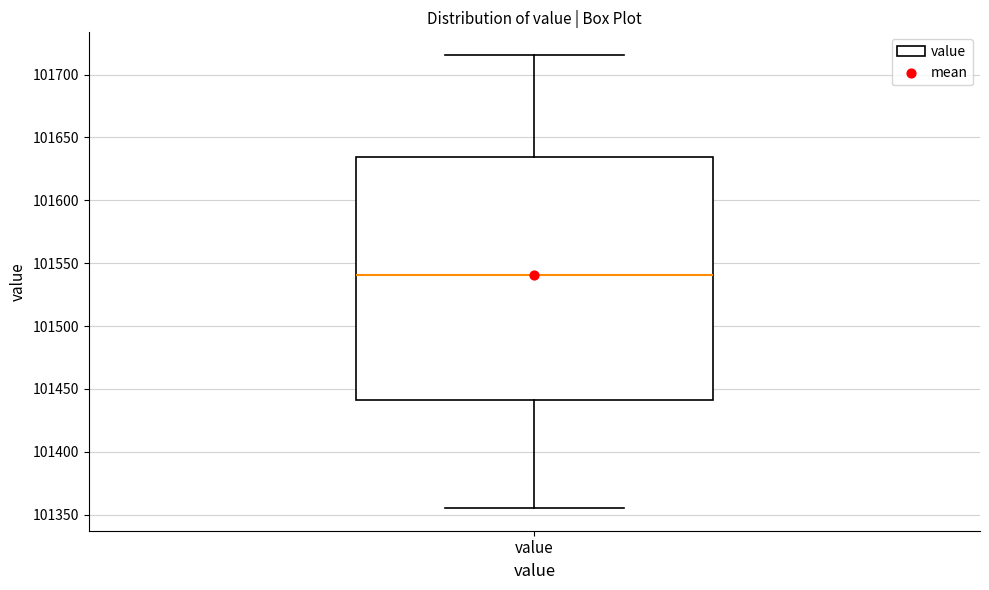

Where does the upper whisker of the box for value end on the y-axis? The values are not printed on the chart, so give them approximately, as read against the axis.

101715